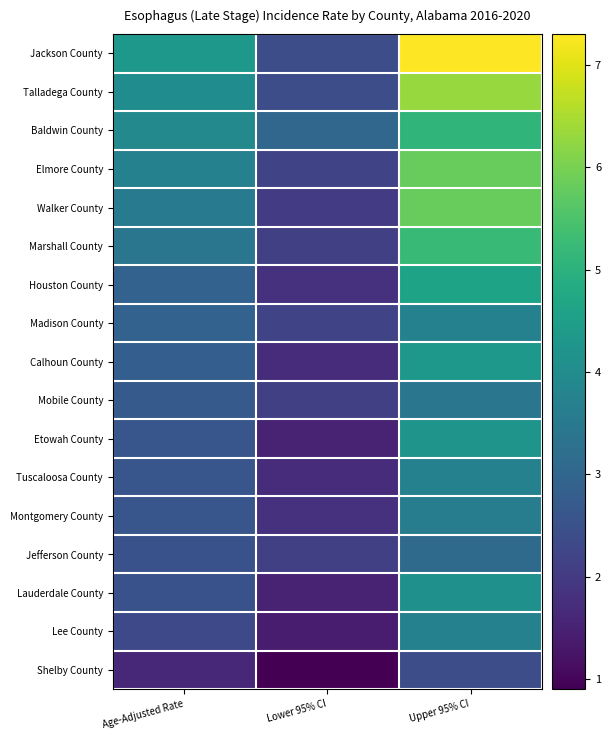

What is the spread (max minus min) of values at Upper 95% CI?

4.9